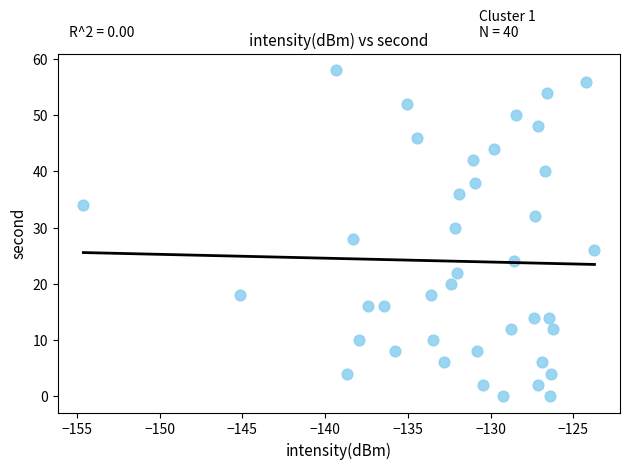

What is the range of Y values (max minus min)?

58